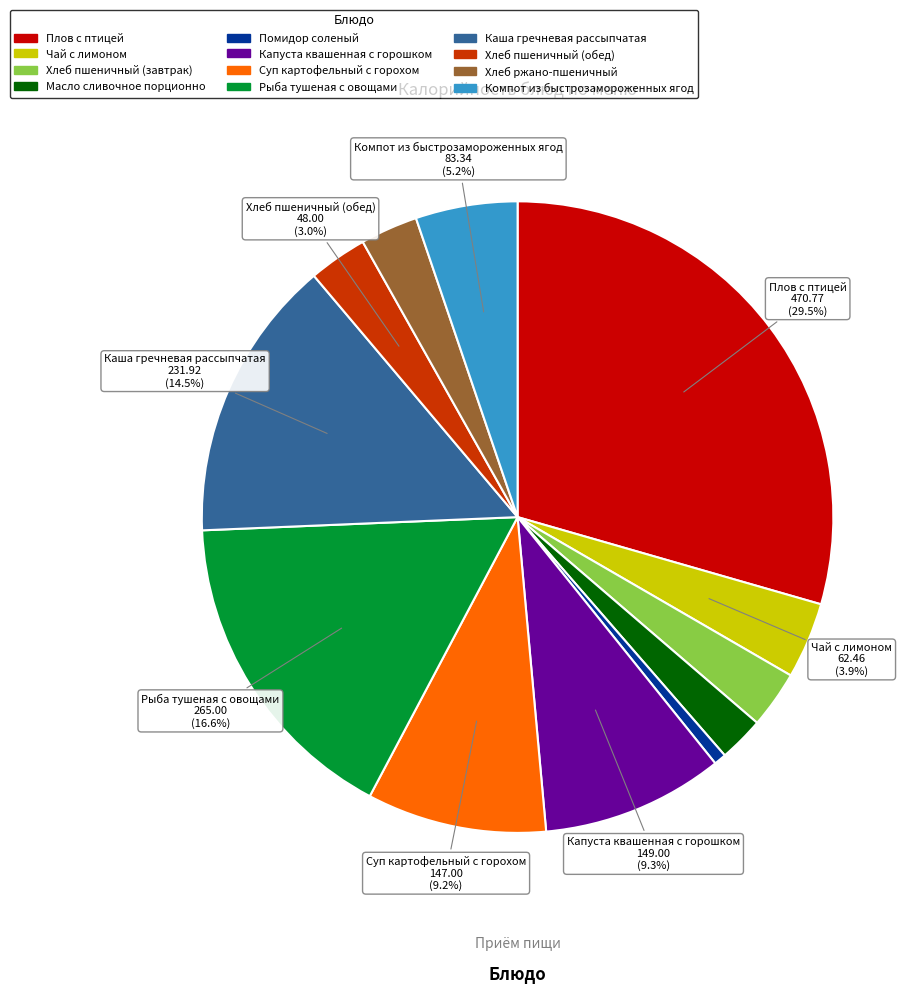

How many slices are in this pie chart?

12